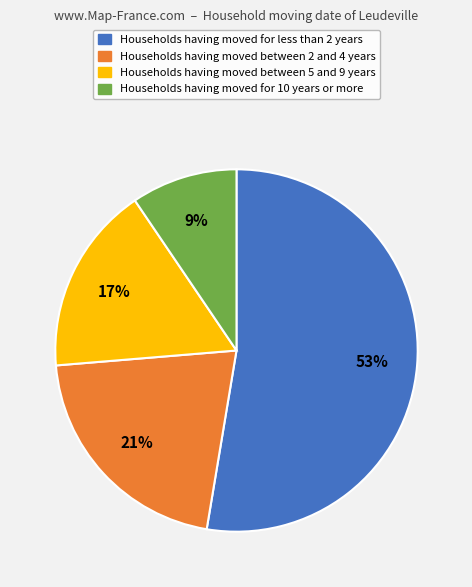

Is there a majority slice in this chart?

Yes